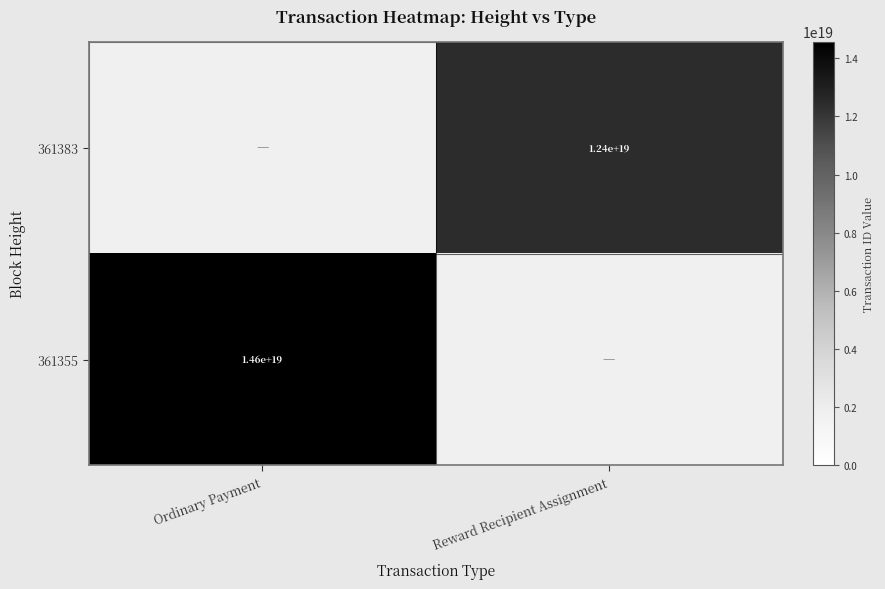

The value of 361383 at Reward Recipient Assignment is 12400000000000000000. True or false?

True